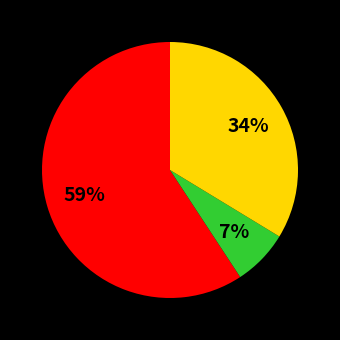

Does any single category account for the majority?

Yes